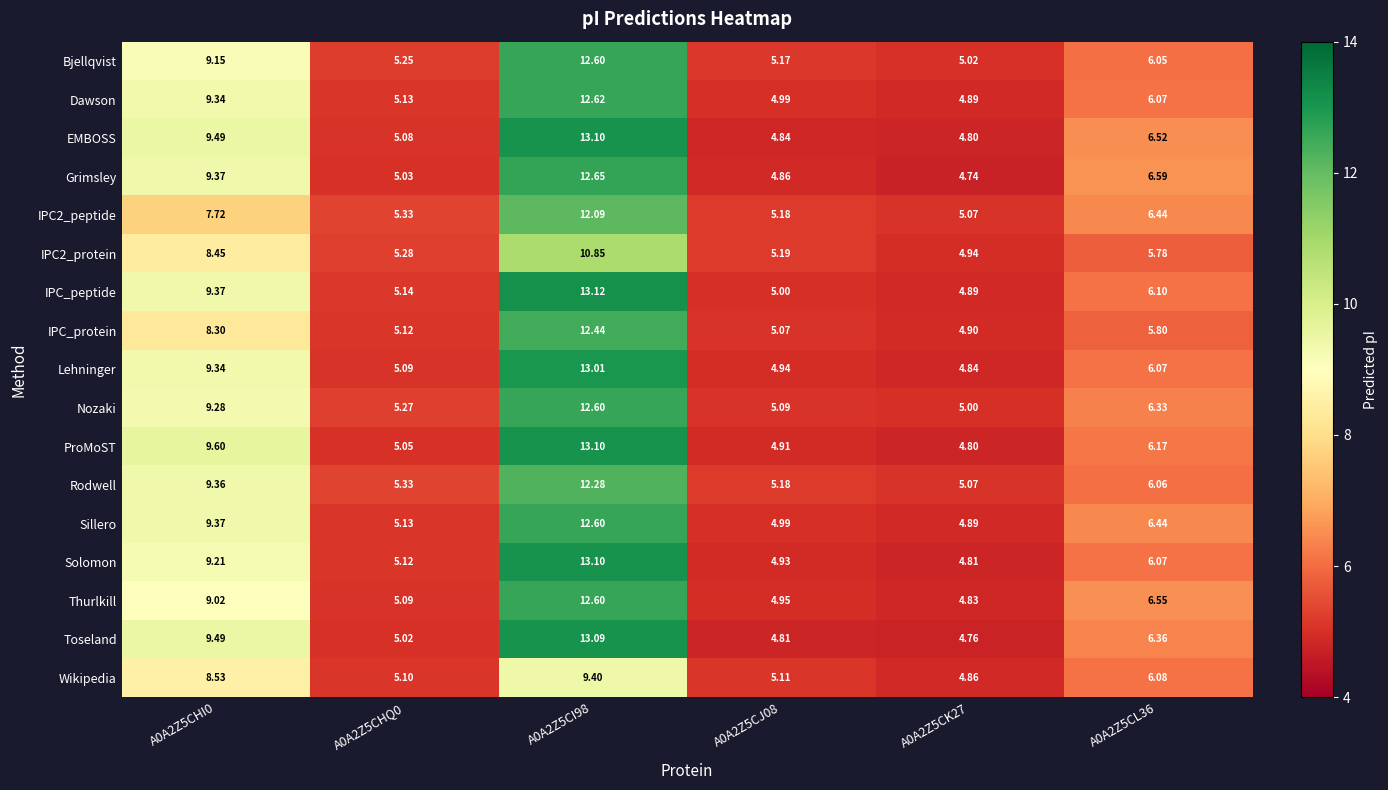

What is the difference between the highest and lowest values at A0A2Z5CHI0?

1.9